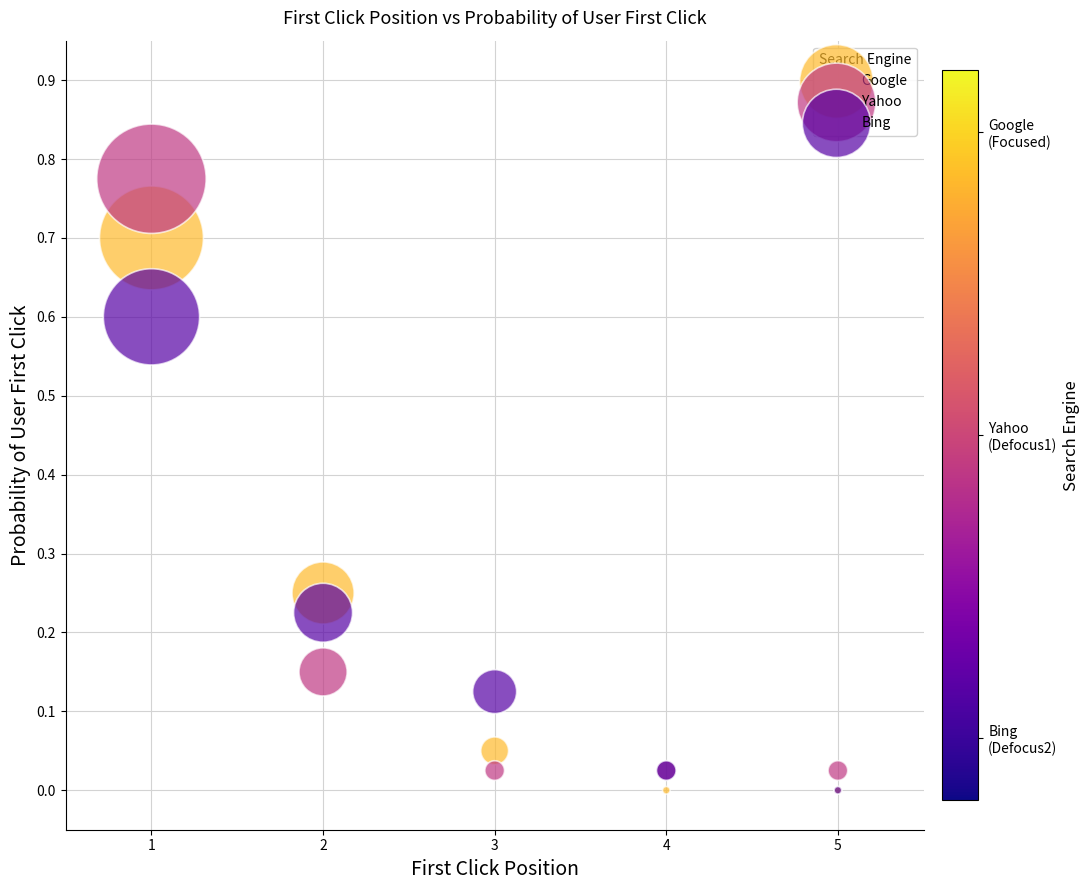

Which series has the largest Y range (max minus min)?

Yahoo